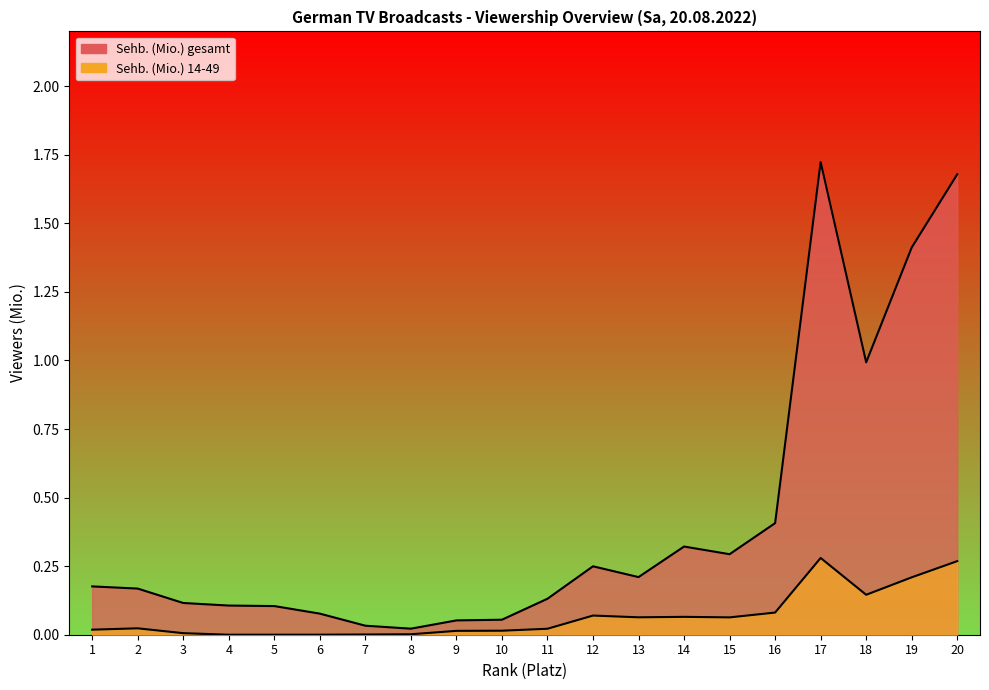

The value of Sehb. (Mio.) gesamt at 6 is 0.1. True or false?

False